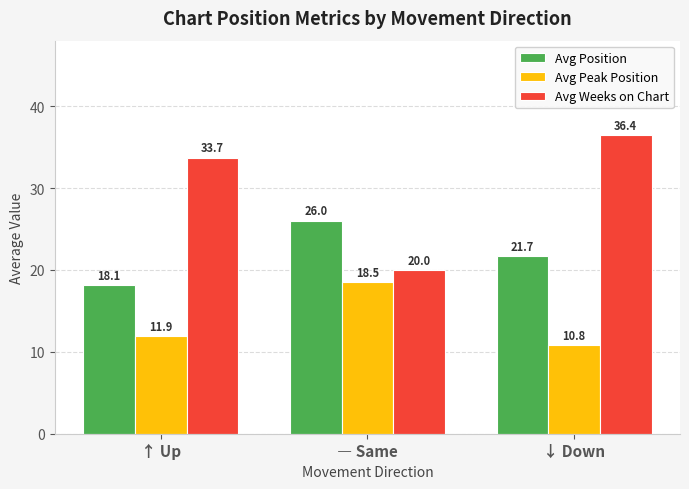

How many series are shown in this chart?

3